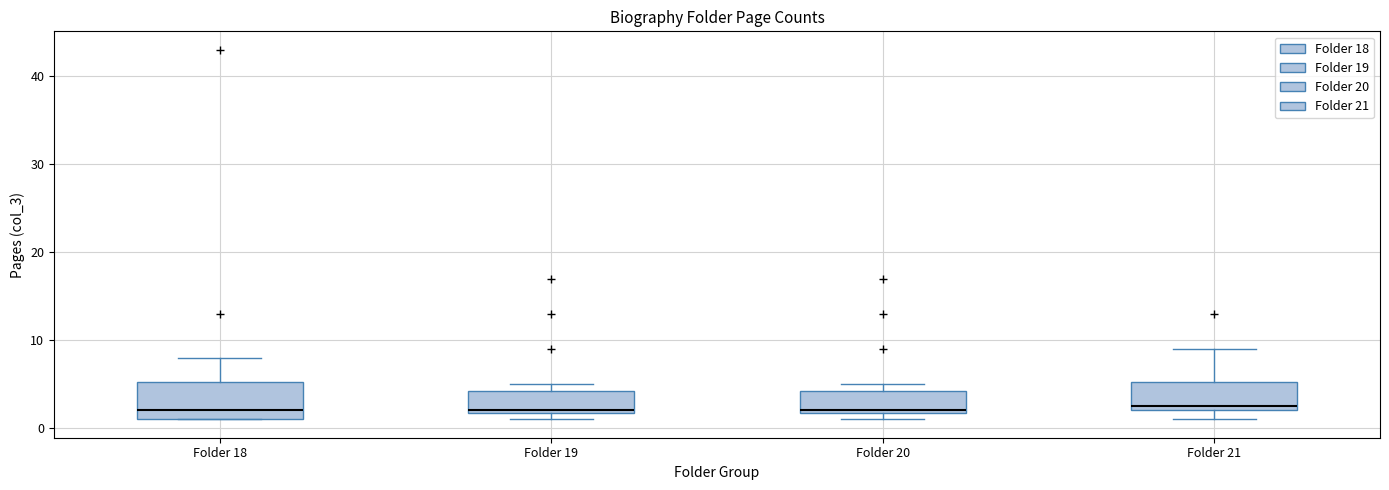

Reading left to right, read every box against the y-axis: the position of its median line, the range the box covers, and the ends of its whiskers. The values are not printed on the chart, so give them approximately, as read against the axis.

Folder 18: median 2, box 1 to 5, whiskers 1 to 8
Folder 19: median 2, box 2 to 4, whiskers 1 to 5
Folder 20: median 2, box 2 to 4, whiskers 1 to 5
Folder 21: median 3, box 2 to 5, whiskers 1 to 9